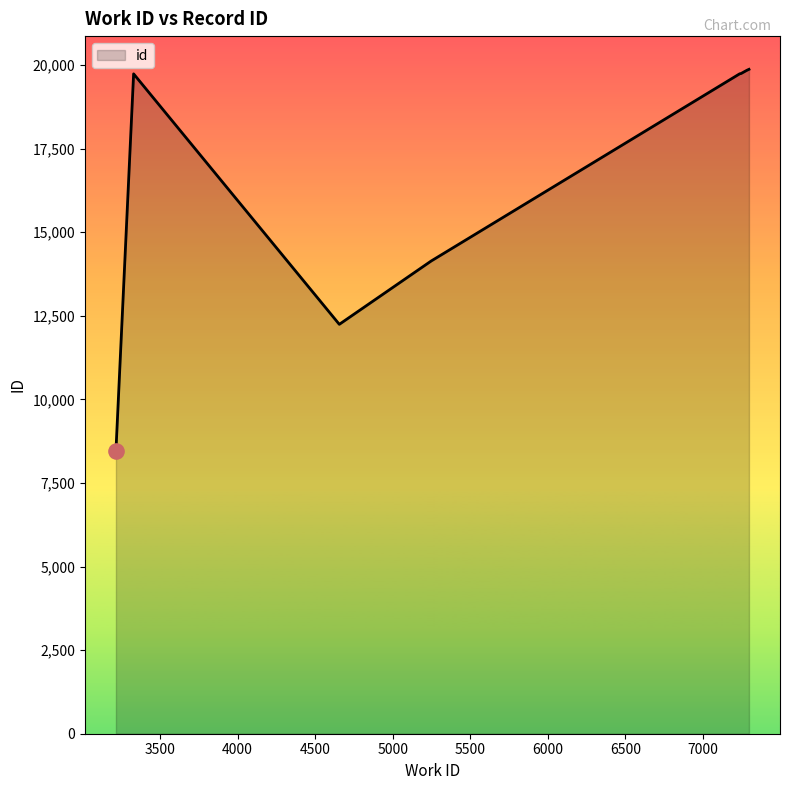

What is the difference between the maximum and minimum values?

11416